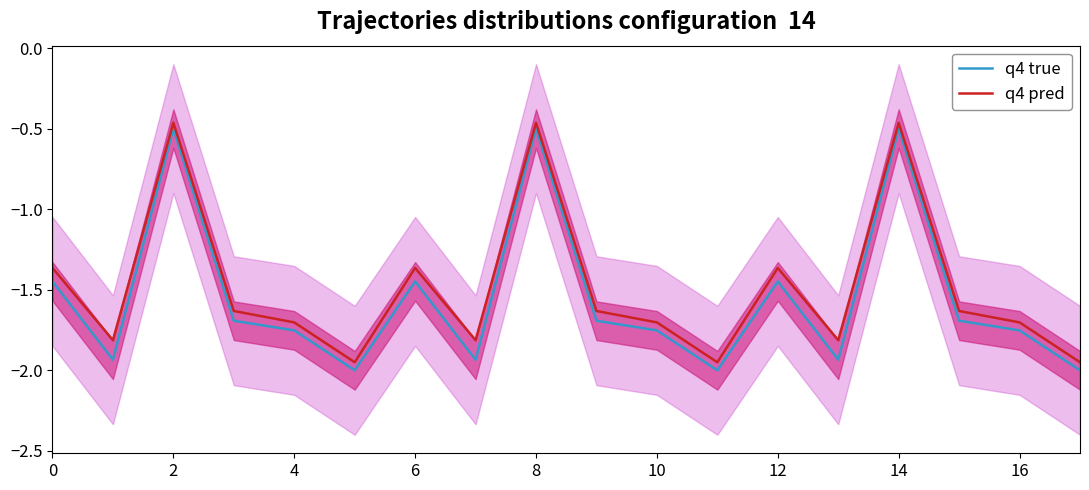

How many q4 pred values are between -1 and 0?

3